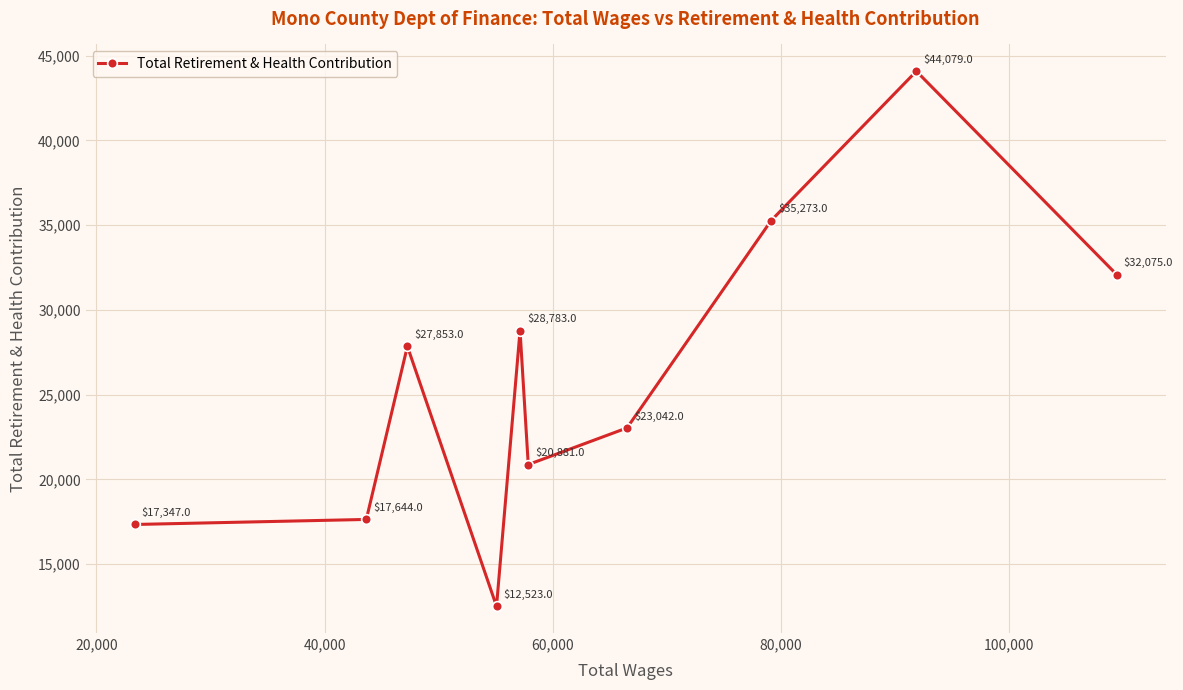

How many points are higher than both their immediate neighbors (excluding endpoints)?

3